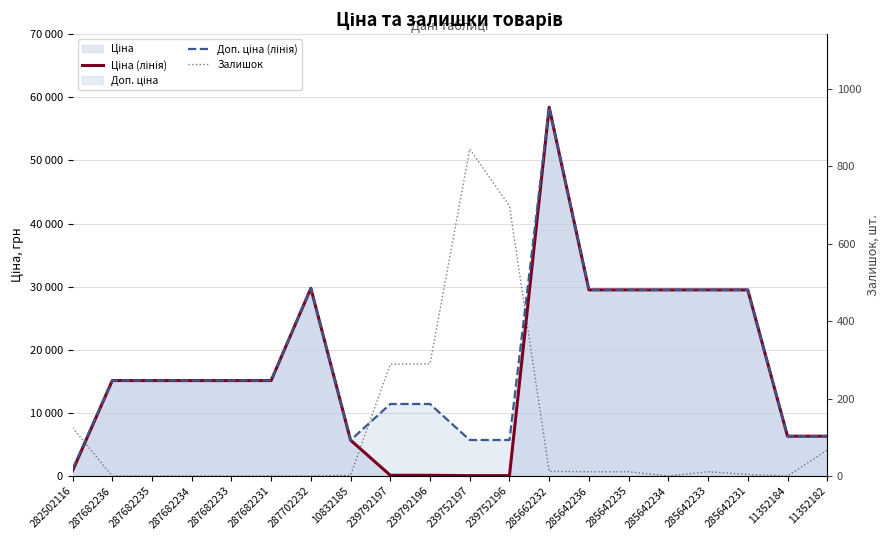

What is the value of the Доп. ціна (лінія) point at the 9th from the left?

11410.0